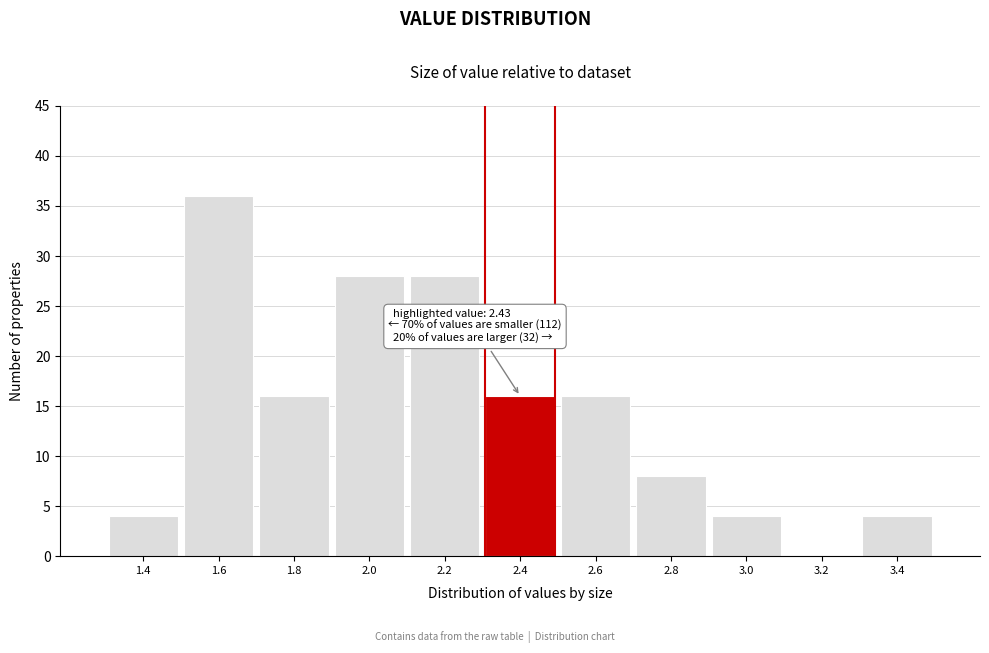

Reading left to right, list all the values displayed in this chart.

1.4=4	1.6=36	1.8=16	2.0=28	2.2=28	2.4=16	2.6=16	2.8=8	3.0=4	3.2=0	3.4=4